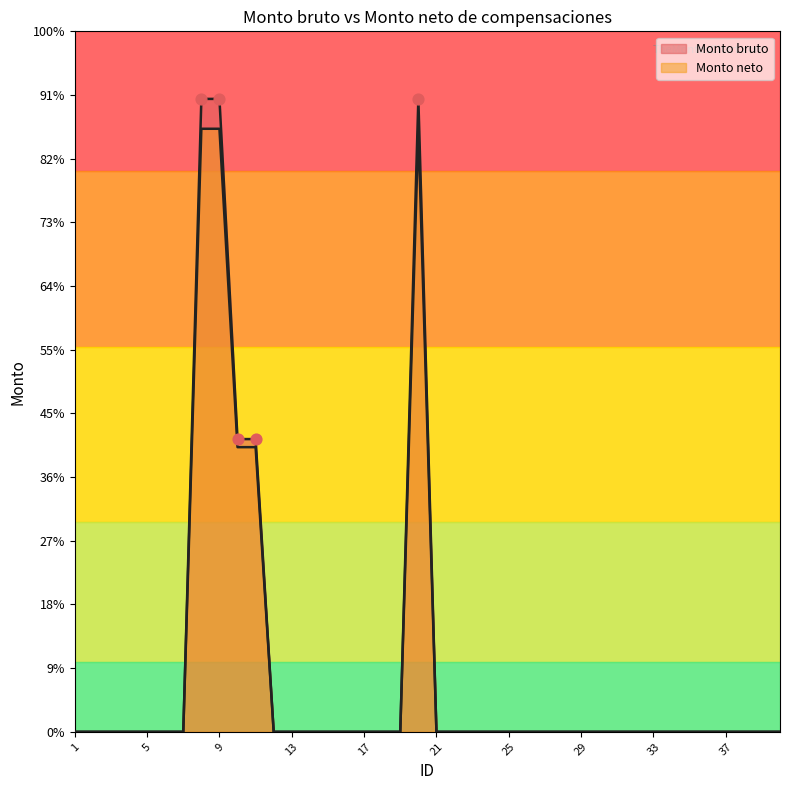

Is the value of Monto bruto at 34 greater than the value of Monto neto at 32?

No